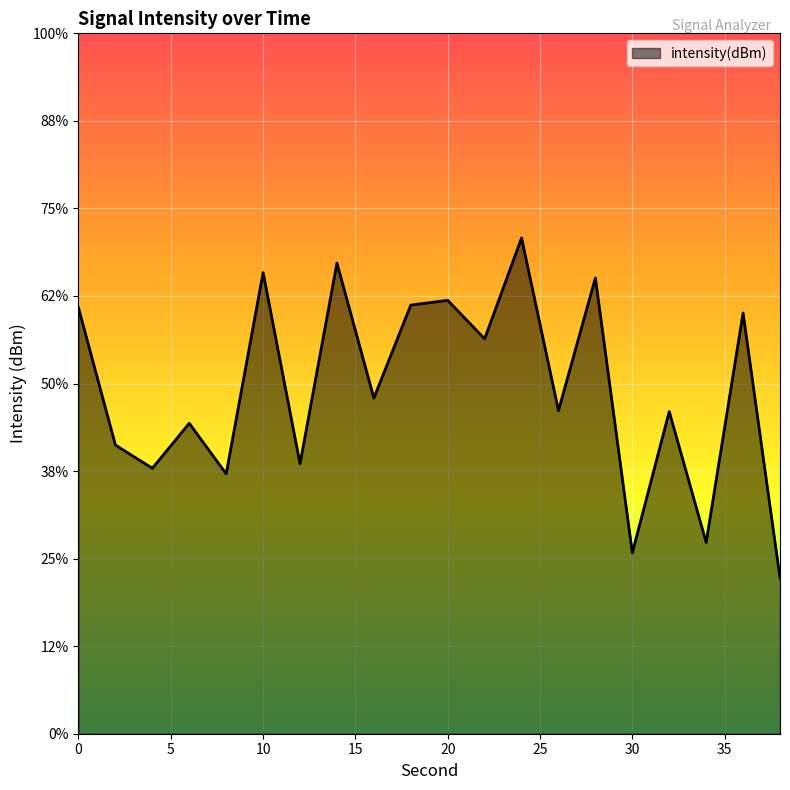

How many series are shown in this chart?

1